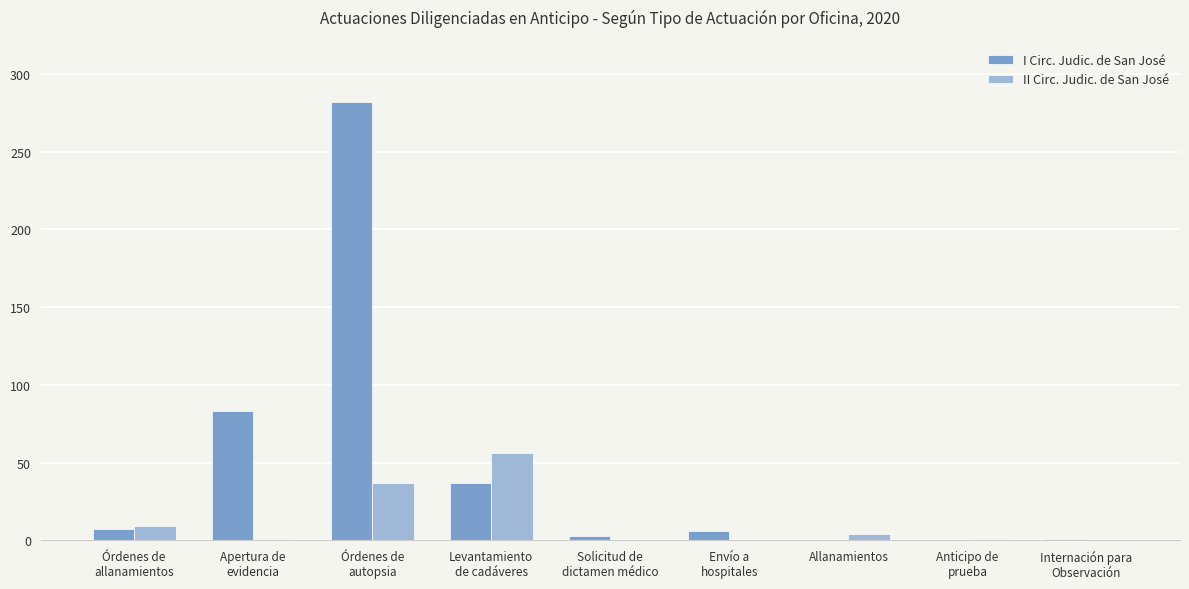

At which category is the sum across all series the highest?

Órdenes de
autopsia